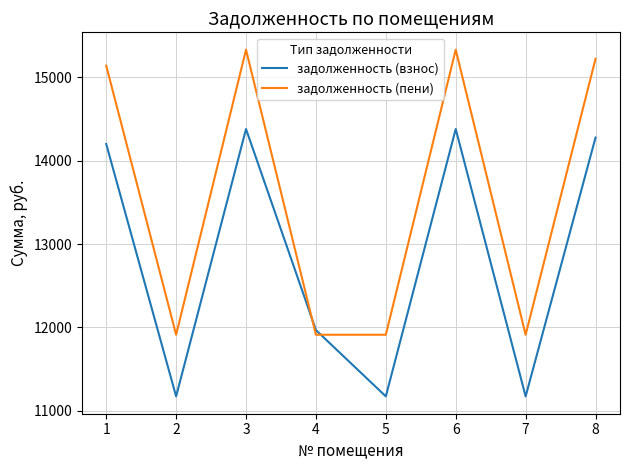

What is the highest value of the задолженность (пени) series?

15333.4